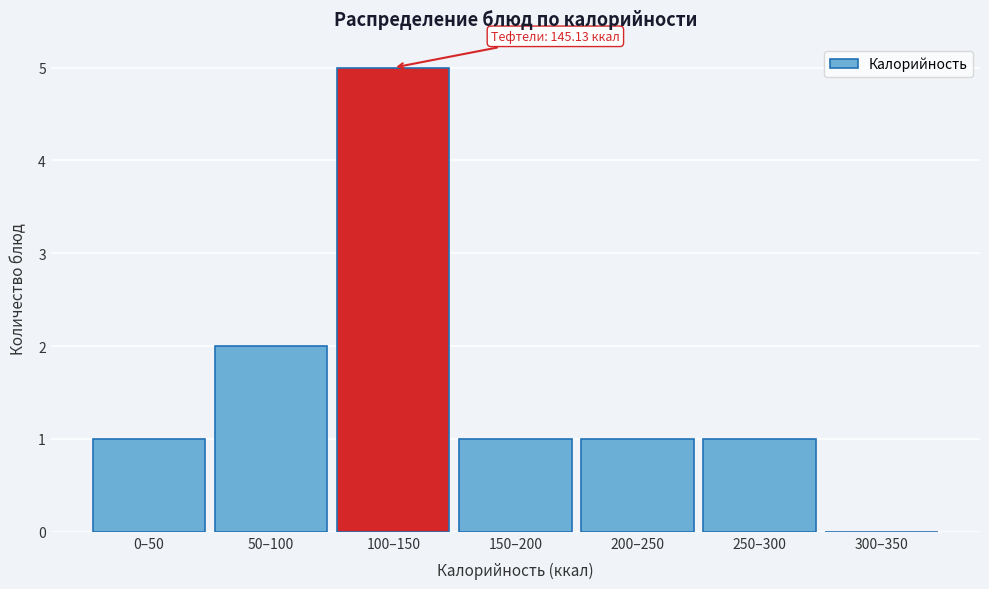

Reading right to left, list all the values displayed in this chart.

300–350=0	250–300=1	200–250=1	150–200=1	100–150=5	50–100=2	0–50=1